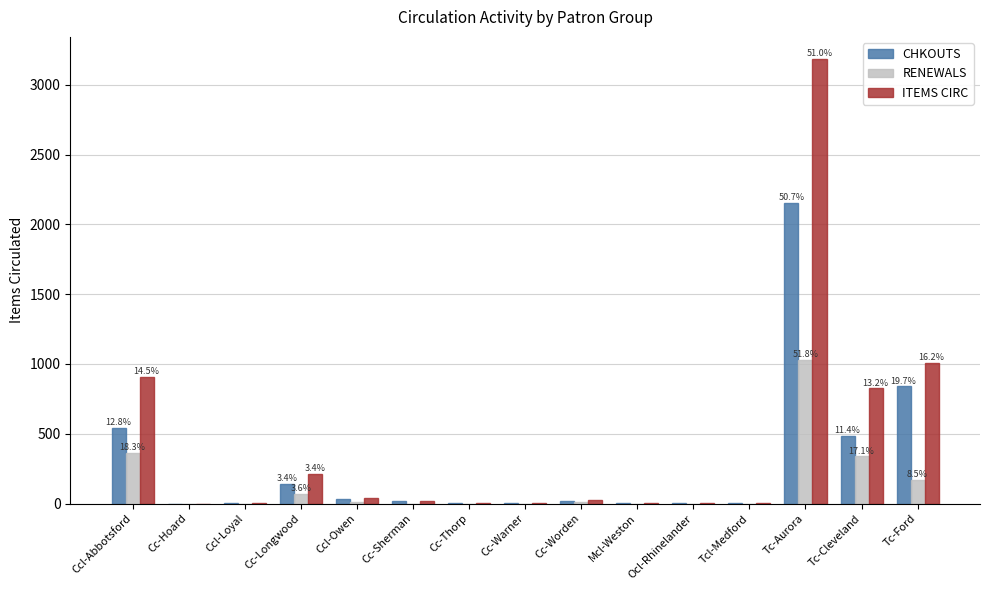

What is the maximum value shown in the chart?

3184